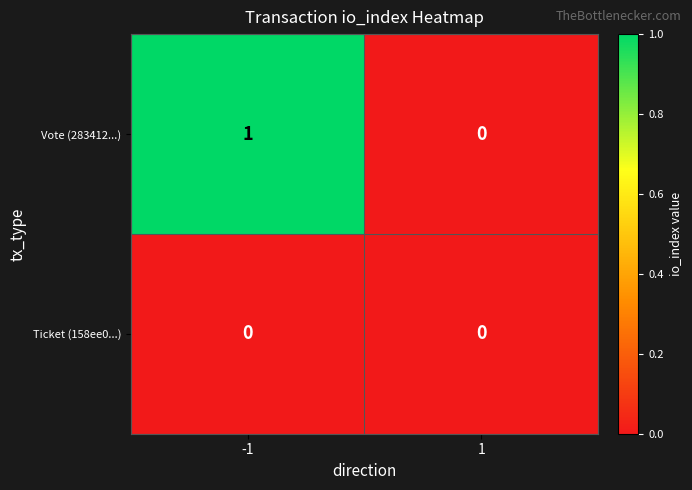

The value of Vote (283412...) at -1 is 0. True or false?

False